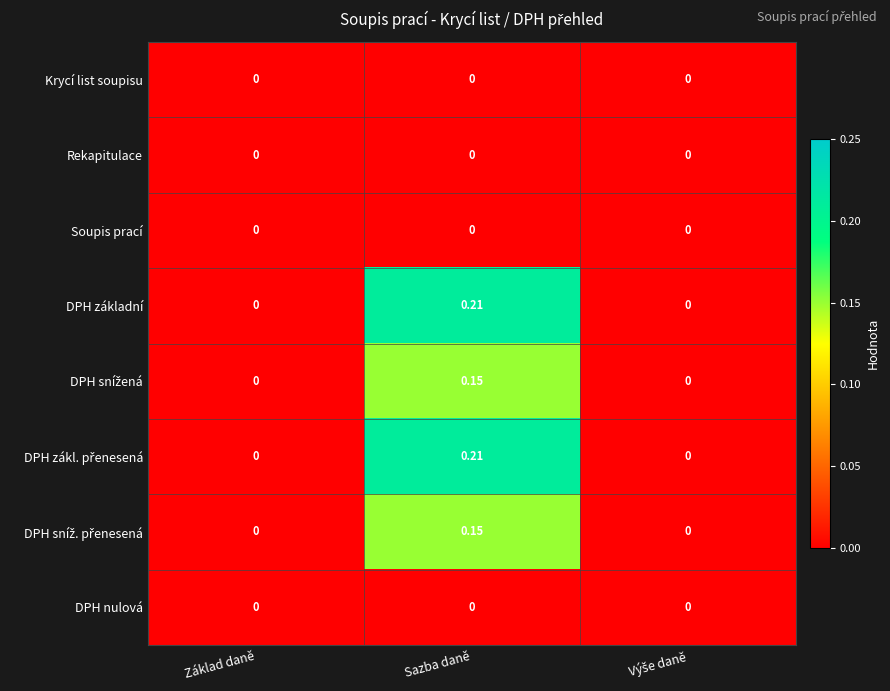

At which category is the sum across all series the highest?

Sazba daně